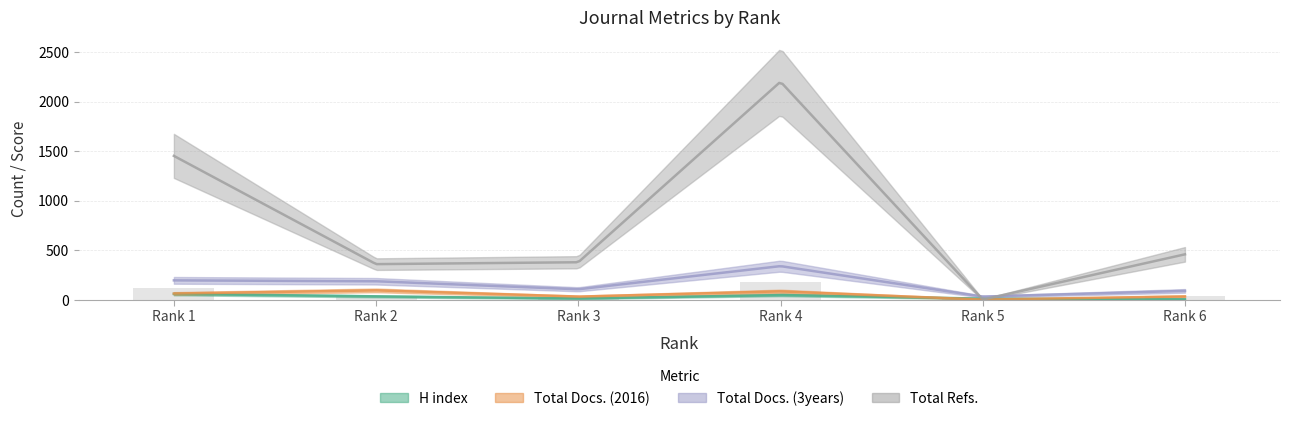

Is the value of Total Docs. (2016) at Rank 5 greater than the value of Total Docs. (3years) at Rank 1?

No